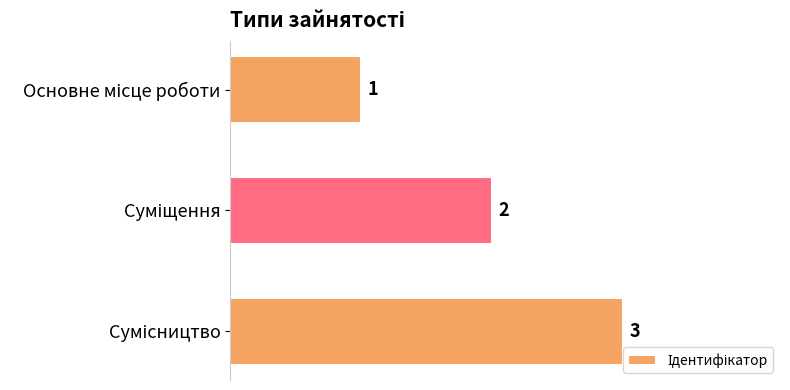

What is the value of the 2nd bar from the top?

2